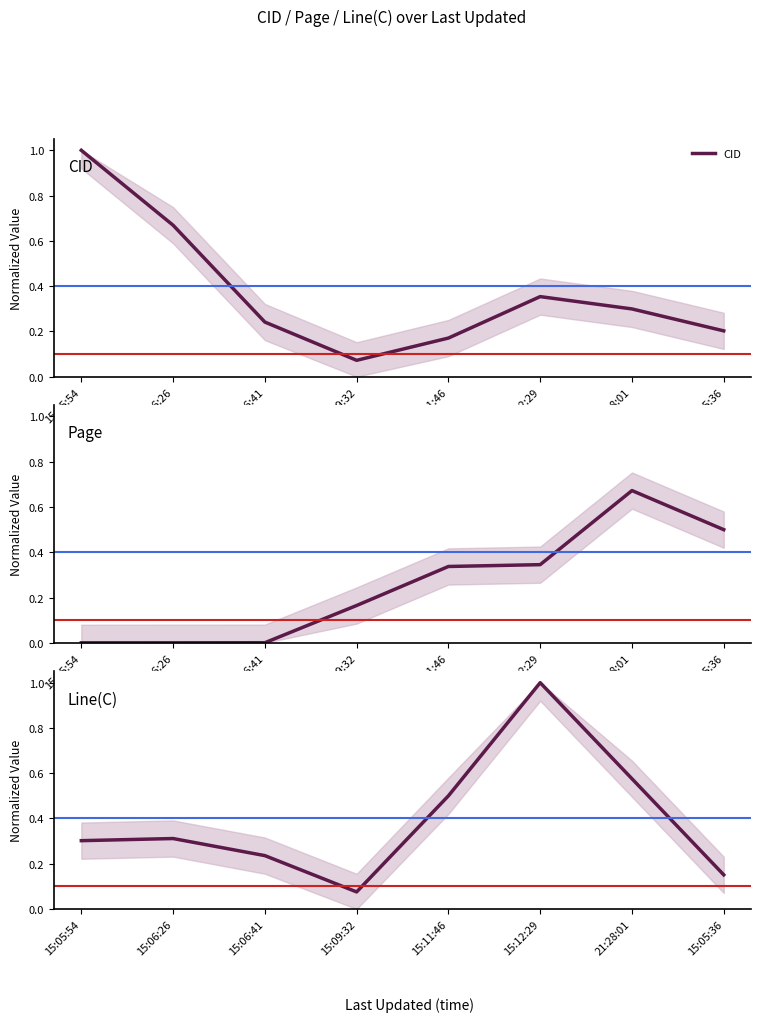

Rank the series at 15:09:32 from highest to lowest value.

Page, Line(C), CID